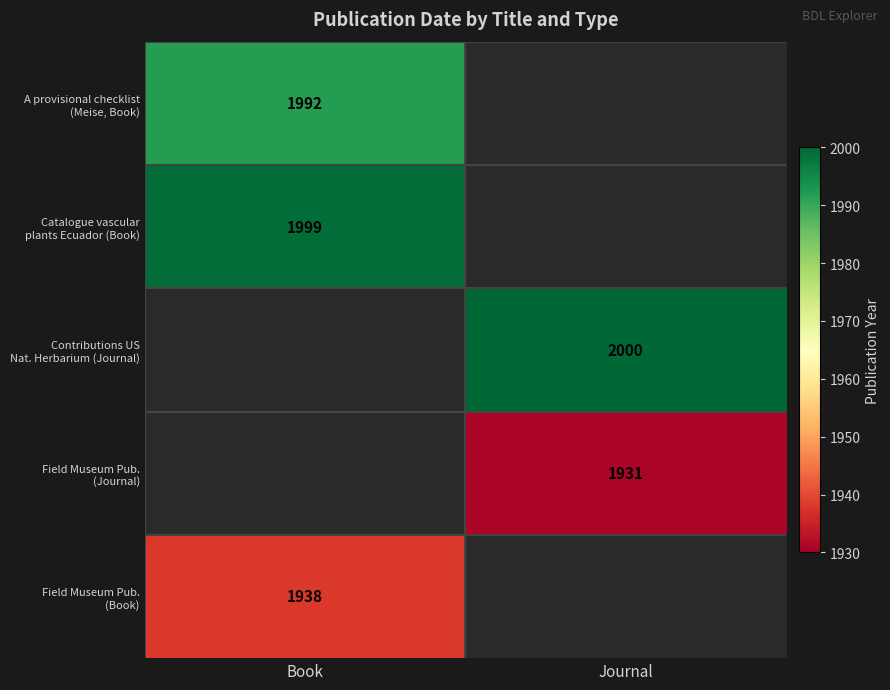

How many values in Contributions US Nat. Herbarium (Journal) are above zero?

1